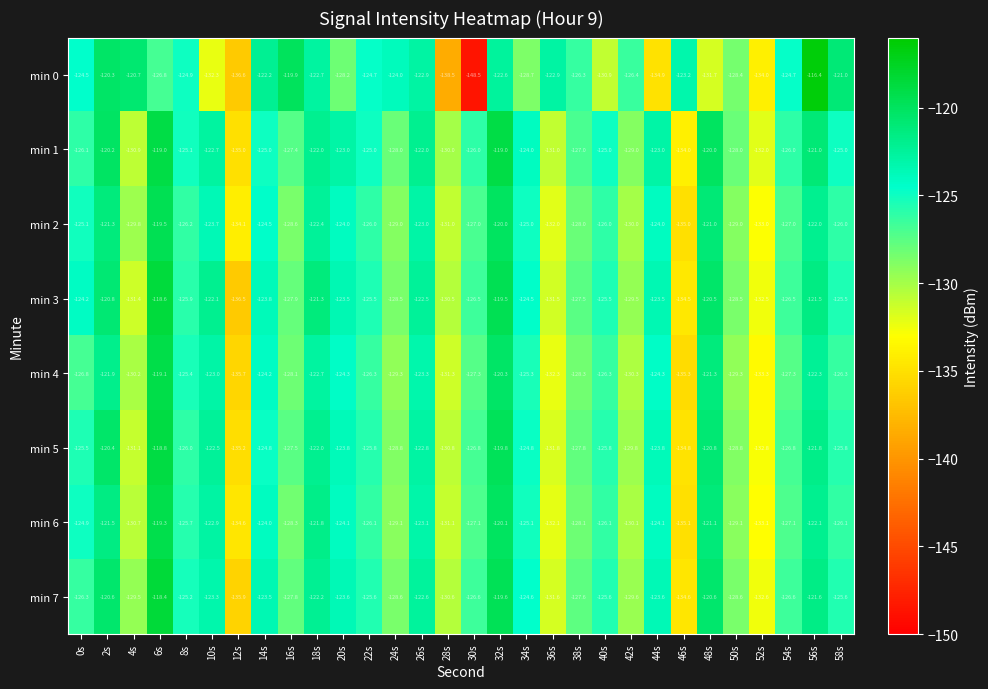

What is the sum of the min 5 values at 18s and 50s?

-250.8